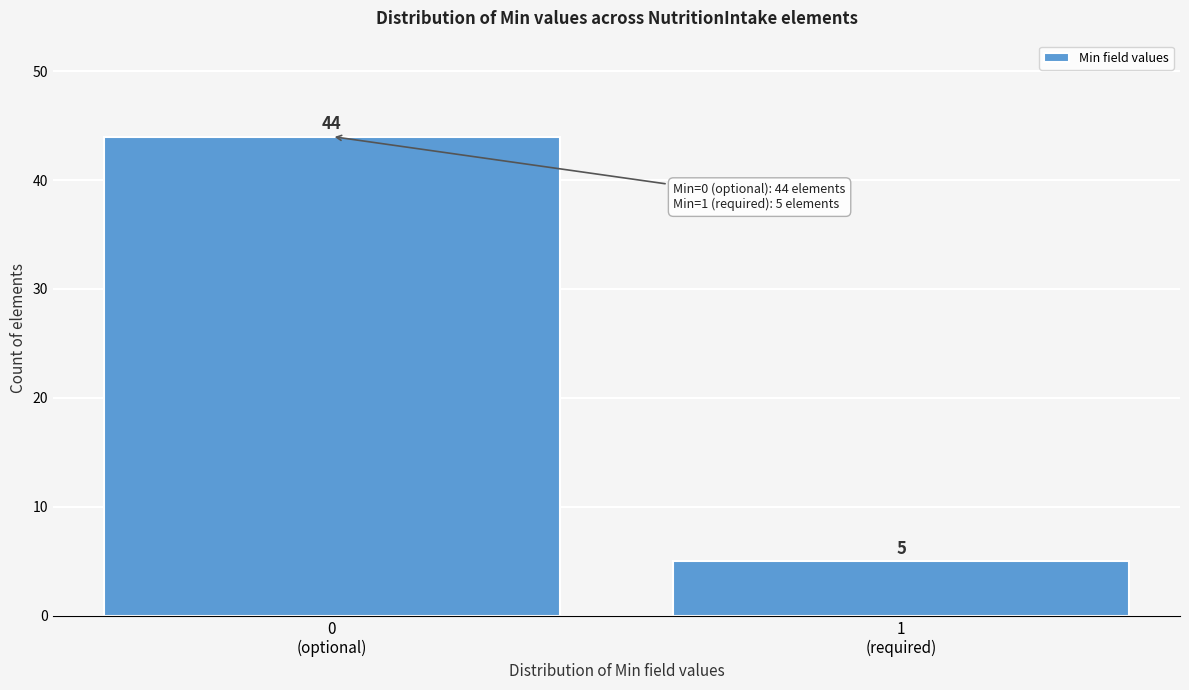

Reading left to right, extract all data points from this chart.

44	5